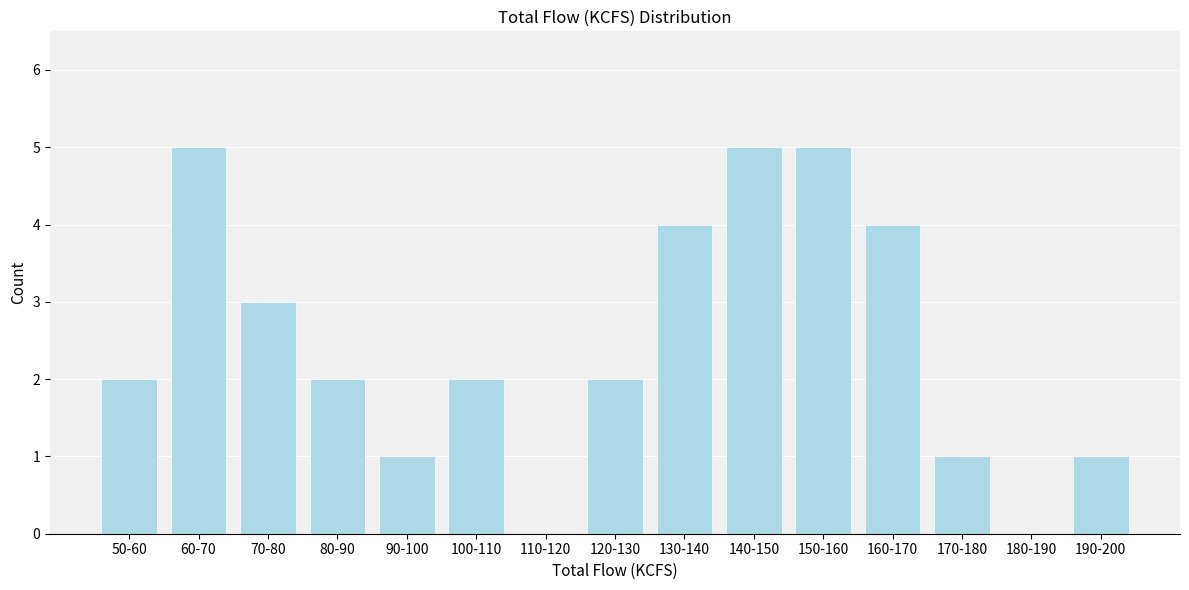

Reading left to right, what are all the values shown in this chart?

50-60=2	60-70=5	70-80=3	80-90=2	90-100=1	100-110=2	110-120=0	120-130=2	130-140=4	140-150=5	150-160=5	160-170=4	170-180=1	180-190=0	190-200=1